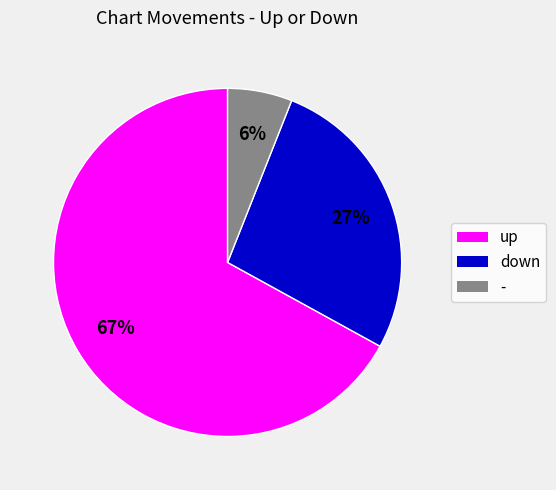

How many slices are in this pie chart?

3